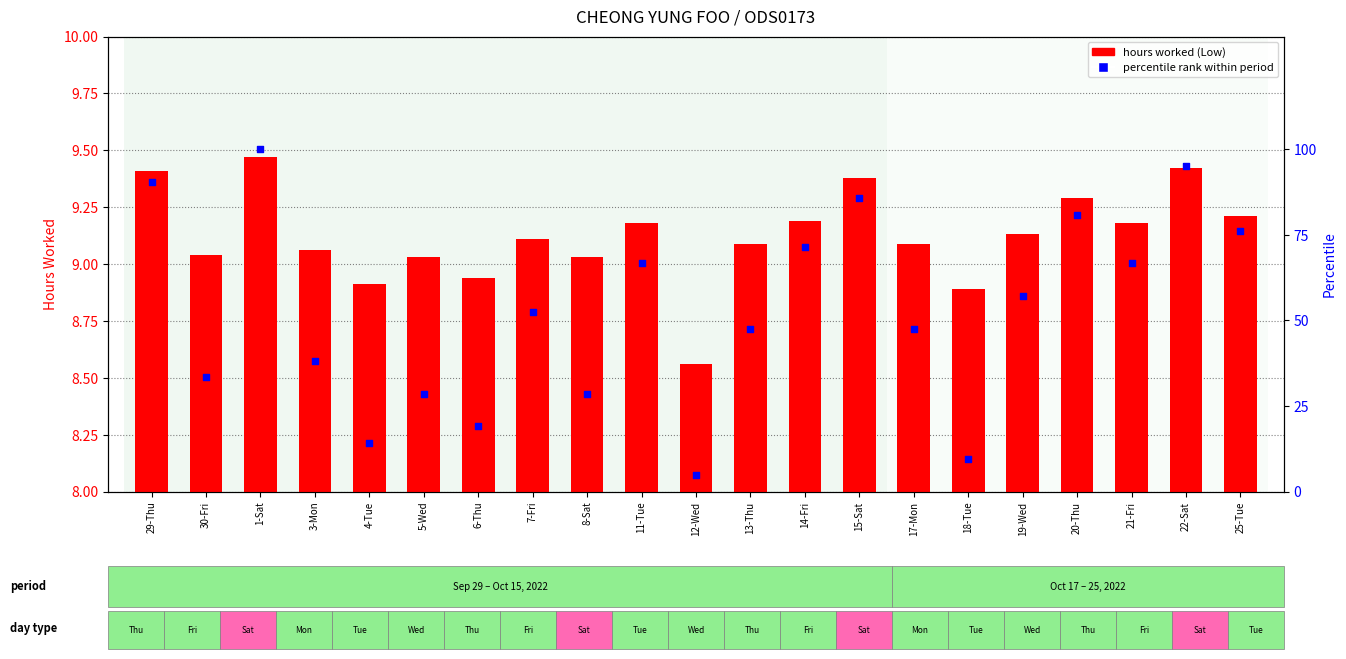

At how many categories does at least one series exceed 72?

6